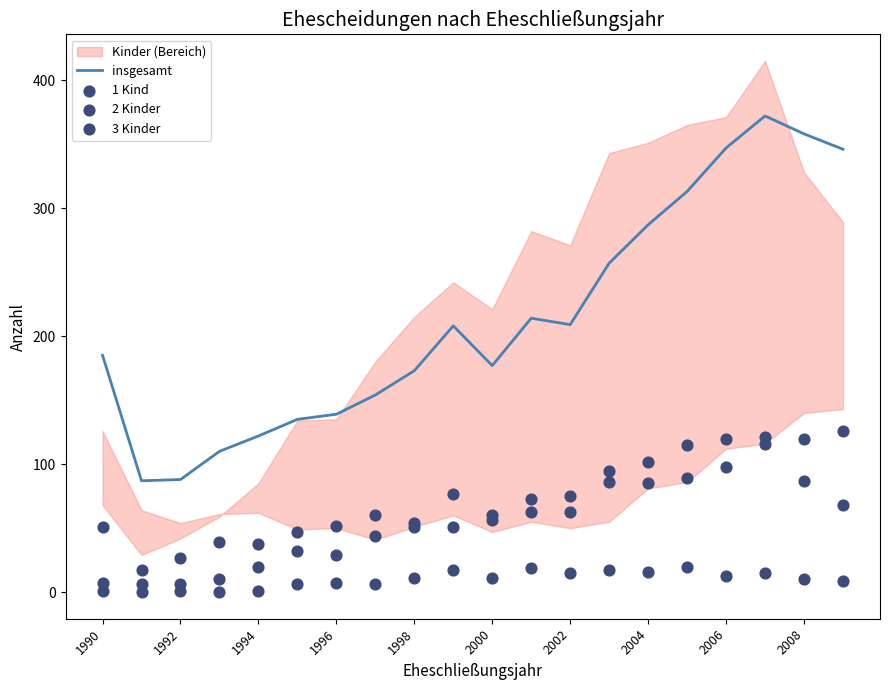

Which series has the largest total across all categories?

insgesamt